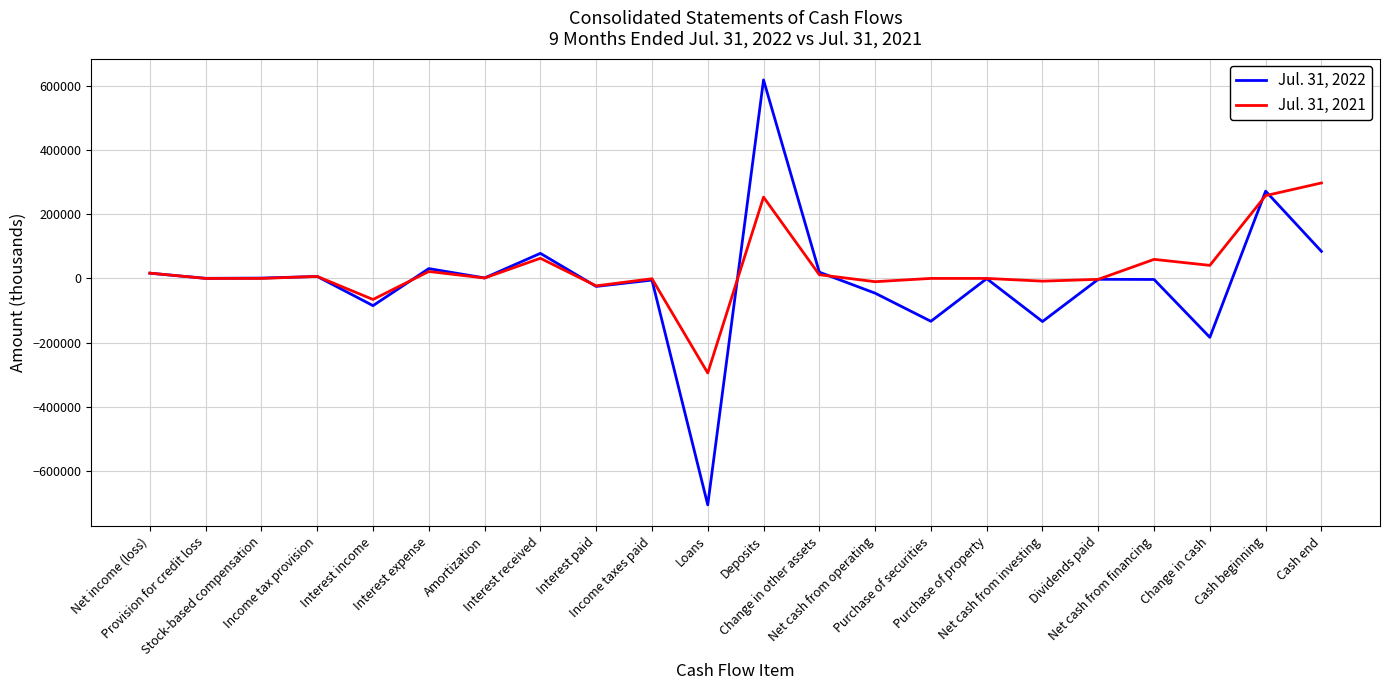

What is the average value of the Jul. 31, 2021 series?

28241